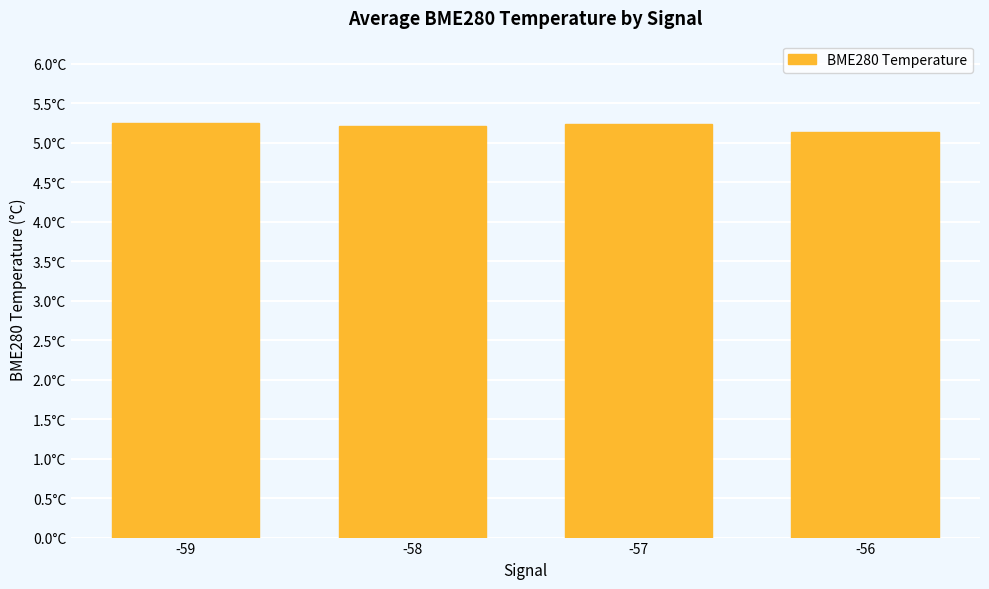

List the labels in order of value, smallest first.

-56, -58, -57, -59